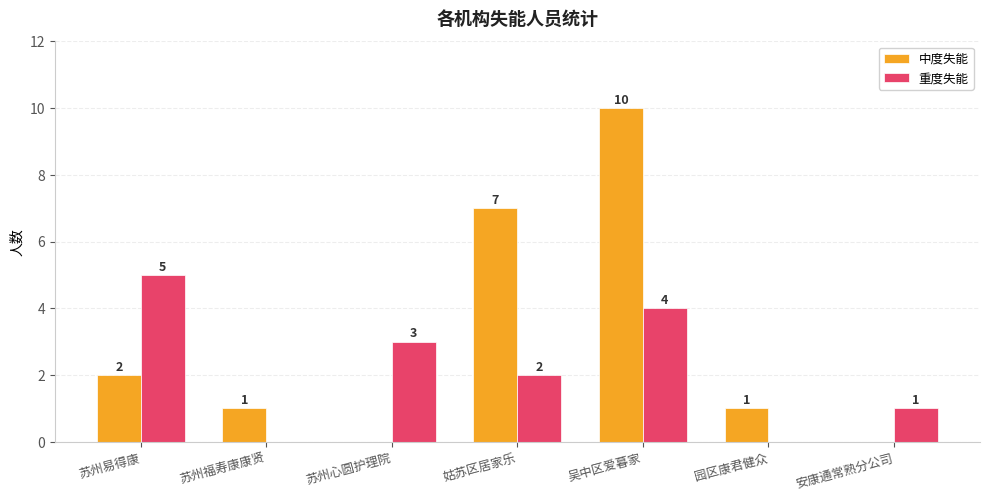

Which series changed the most between 苏州易得康 and 园区康君健众?

重度失能